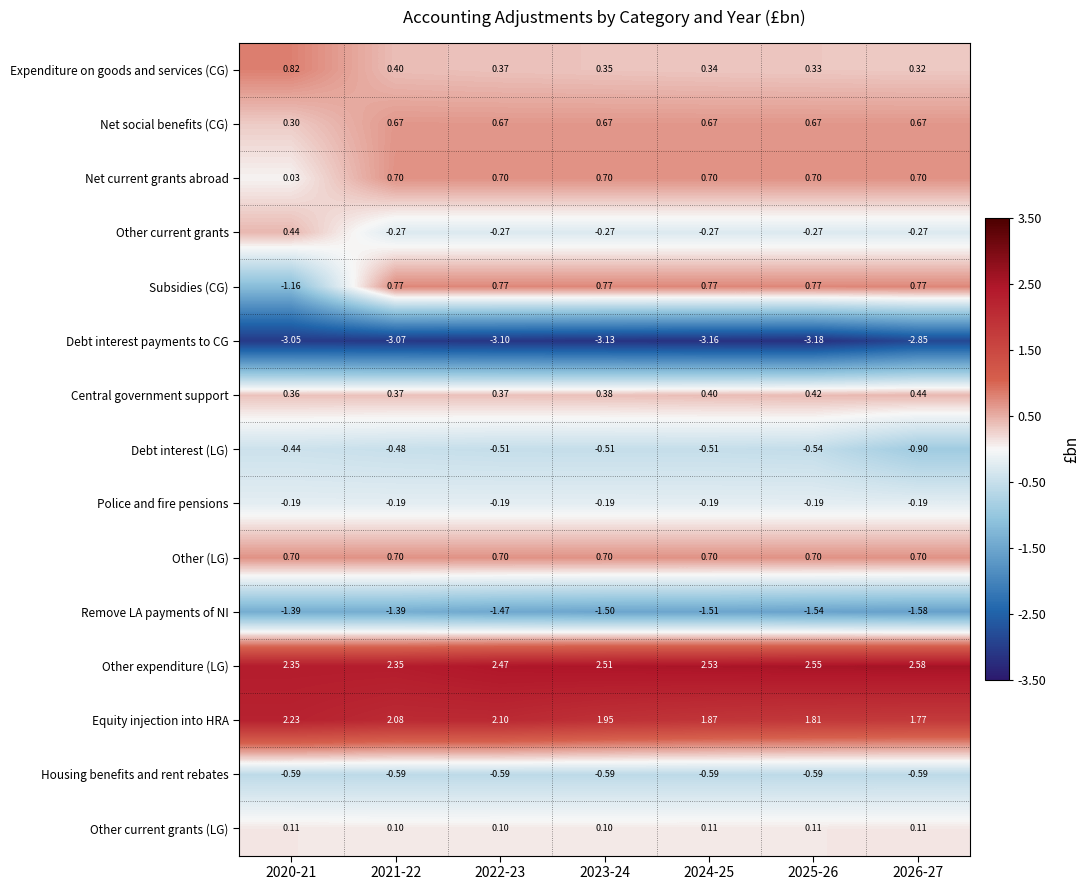

Which series changed the most between 2024-25 and 2026-27?

Debt interest (LG)